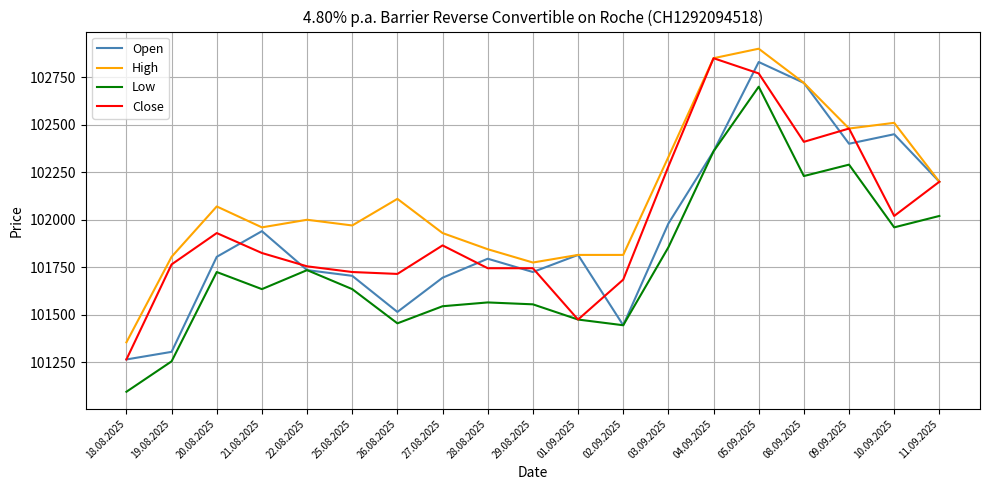

At which category is the sum across all series the highest?

05.09.2025